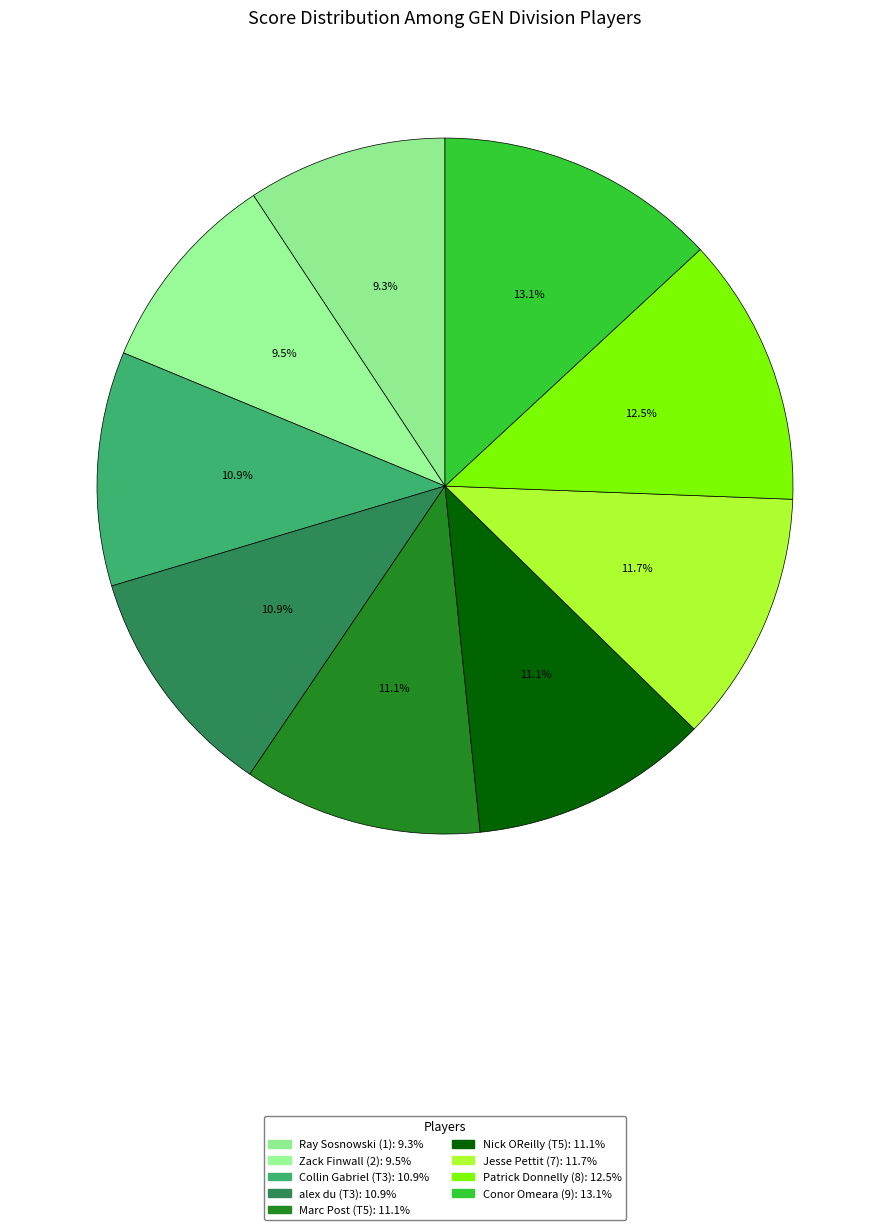

To the nearest percent, what percentage of the pie is Marc Post (T5)?

11%